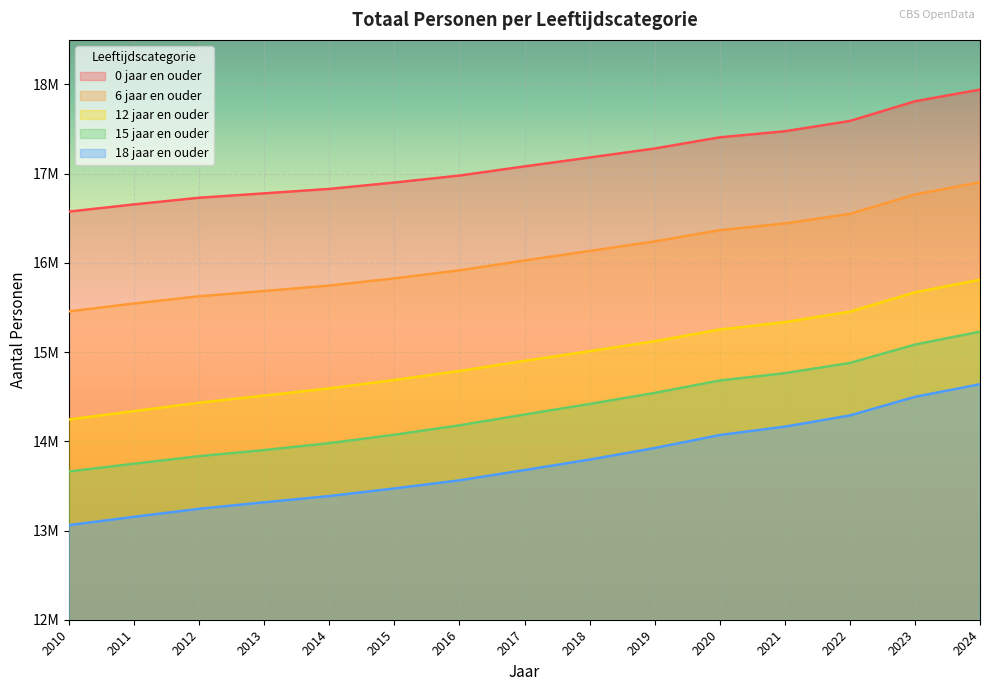

What is the average value of the 12 jaar en ouder series?

14943646